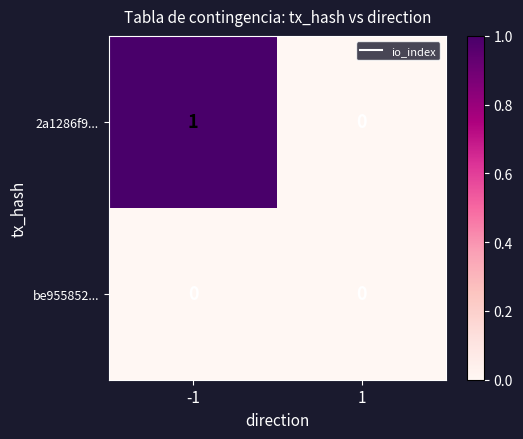

Which series changed the most between -1 and 1?

2a1286f9...